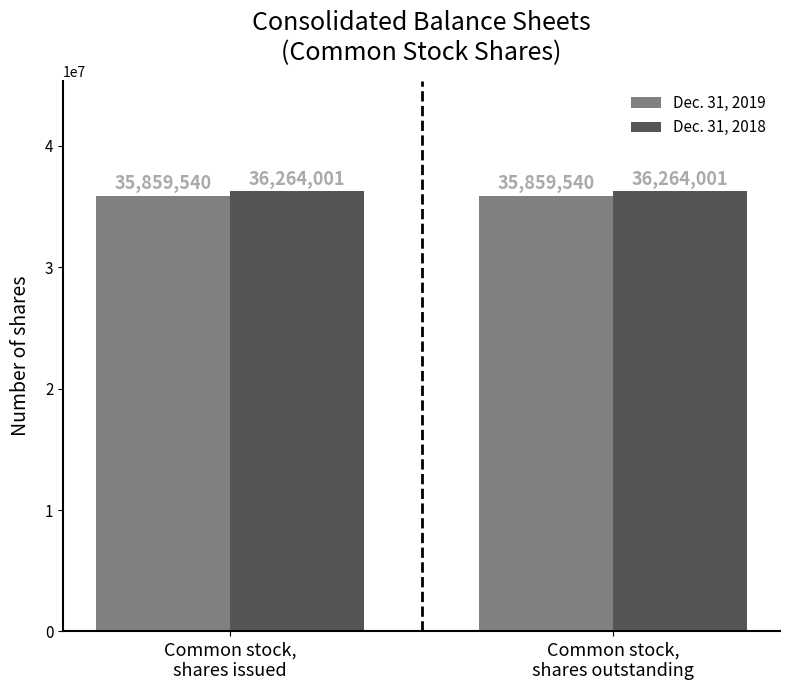

What is the minimum value for Dec. 31, 2018?

36264001